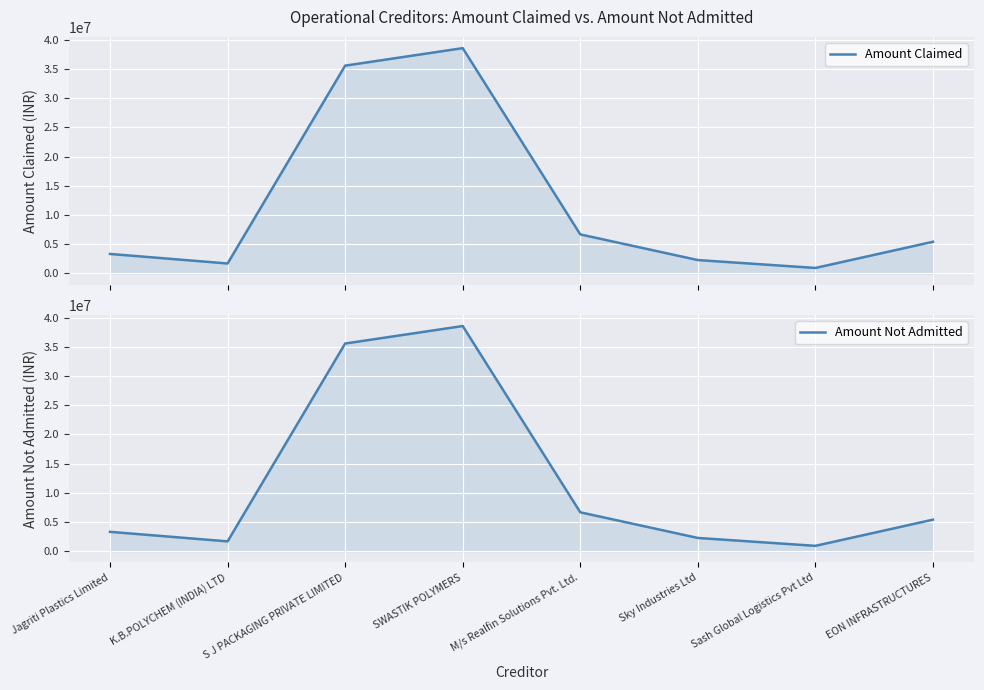

What is the label of the 7th point from the right?

K.B.POLYCHEM (INDIA) LTD